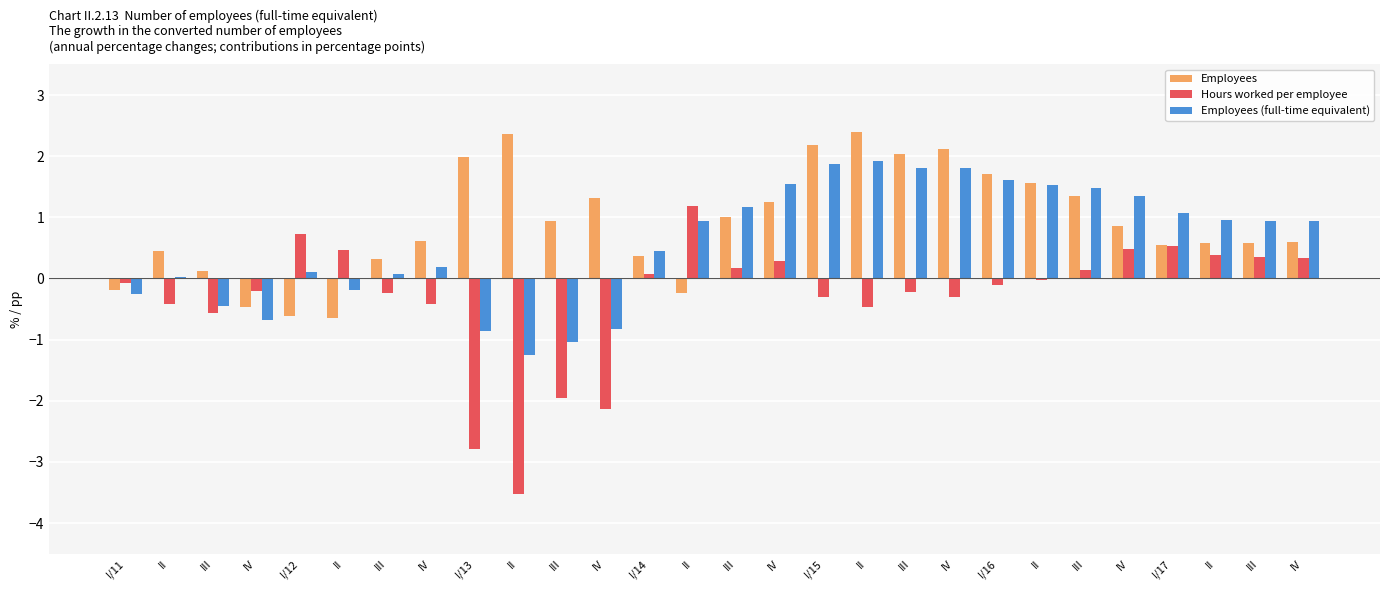

How many groups of bars are there?

28